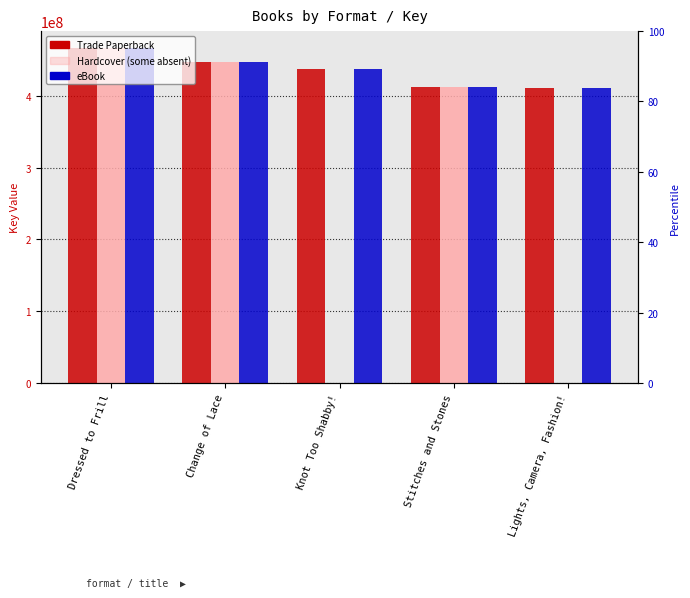

How many series are shown in this chart?

3